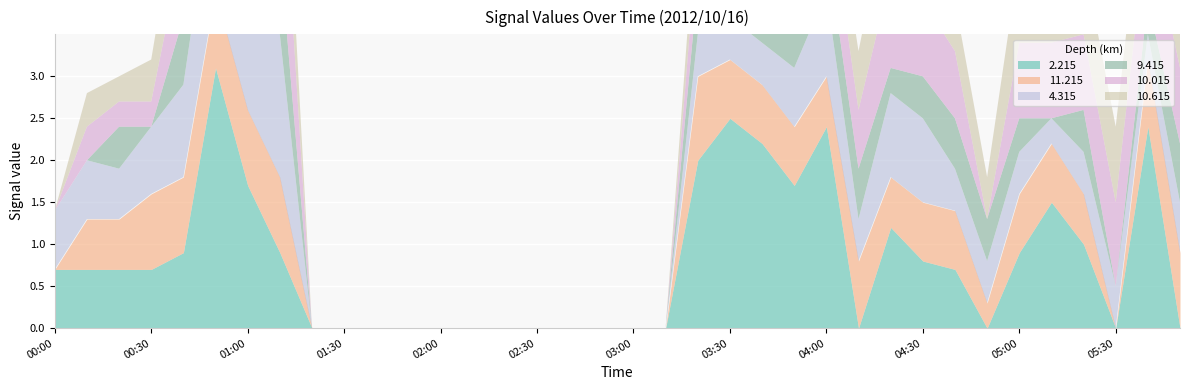

Reading right to left, extract all data points from this chart.

  2.215: 999.0	2.4	999.0	1.0	1.5	0.9	999.0	0.7	0.8	1.2	999.0	2.4	1.7	2.2	2.5	2.0	999.0	999.0	999.0	999.0	999.0	999.0	999.0	999.0	999.0	999.0	999.0	999.0	0.9	1.7	3.1	0.9	0.7	0.7	0.7	0.7
 11.215: 0.9	0.8	999.0	0.6	0.7	0.7	0.3	0.7	0.7	0.6	0.8	0.6	0.7	0.7	0.7	1.0	999.0	999.0	999.0	999.0	999.0	999.0	999.0	999.0	999.0	999.0	999.0	999.0	0.9	0.9	0.9	0.9	0.9	0.6	0.6	999.0
  4.315: 0.6	0.3	0.5	0.5	0.3	0.5	0.5	0.5	1.0	1.0	0.5	1.0	0.7	0.5	0.5	0.5	999.0	999.0	999.0	999.0	999.0	999.0	999.0	999.0	999.0	999.0	999.0	999.0	1.7	1.4	1.5	1.1	0.8	0.6	0.7	0.7
  9.415: 0.7	0.4	999.0	0.5	999.0	0.4	0.5	0.6	0.5	0.3	0.6	0.6	0.5	0.6	0.6	0.6	999.0	999.0	999.0	999.0	999.0	999.0	999.0	999.0	999.0	999.0	999.0	999.0	1.0	999.0	0.5	0.8	999.0	0.5	999.0	999.0
 10.015: 0.9	1.0	1.0	0.9	0.9	0.9	999.0	0.8	0.9	1.1	0.7	0.7	0.8	0.9	0.7	0.6	999.0	999.0	999.0	999.0	999.0	999.0	999.0	999.0	999.0	999.0	999.0	999.0	1.6	1.3	1.0	0.9	0.3	0.3	0.4	999.0
 10.615: 0.8	0.9	0.9	0.9	1.1	1.0	0.5	0.6	1.0	1.0	0.7	0.5	0.7	0.7	0.7	0.5	999.0	999.0	999.0	999.0	999.0	999.0	999.0	999.0	999.0	999.0	999.0	999.0	1.0	0.9	1.0	0.9	0.5	0.3	0.4	999.0